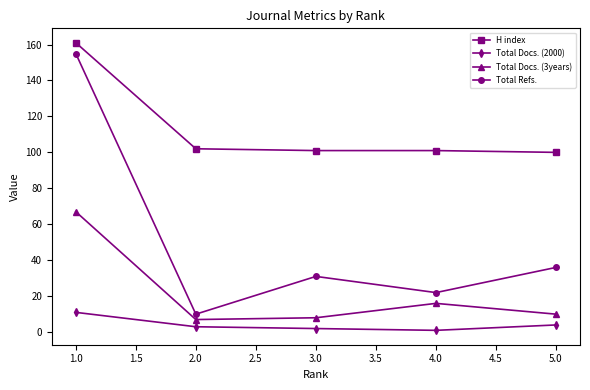

Count the Total Docs. (2000) values in the range 2 to 4.

3